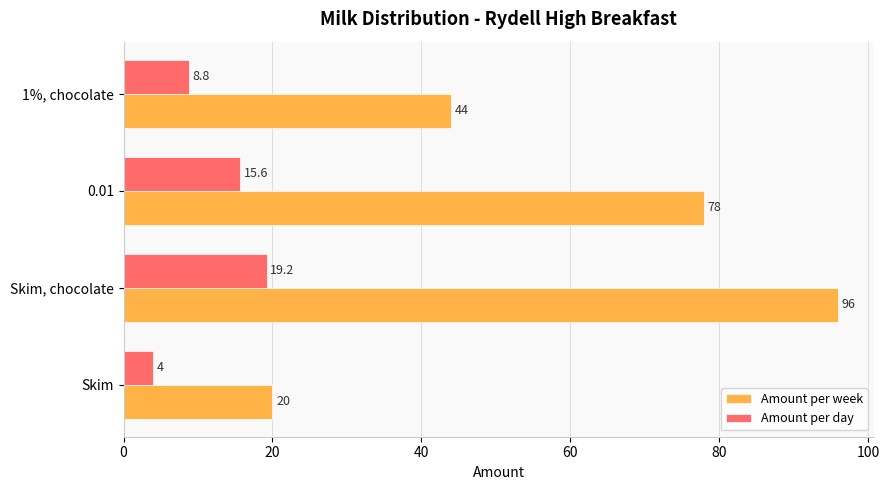

The value of Amount per day at Skim is 4.0. True or false?

True